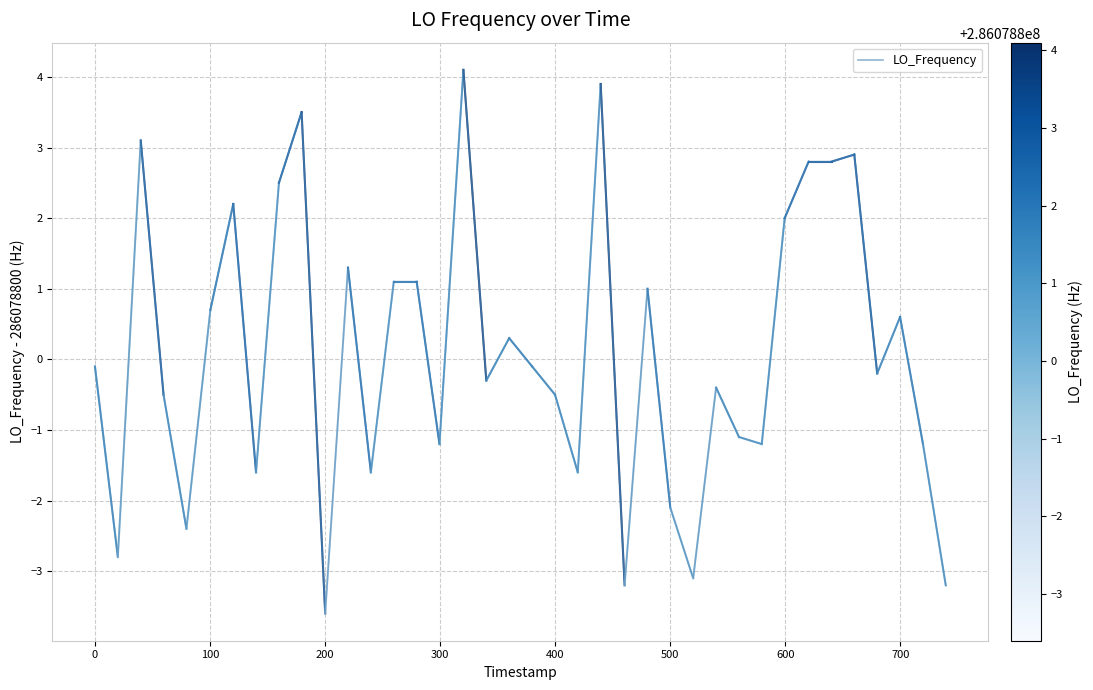

What is the smallest value displayed?

-3.6